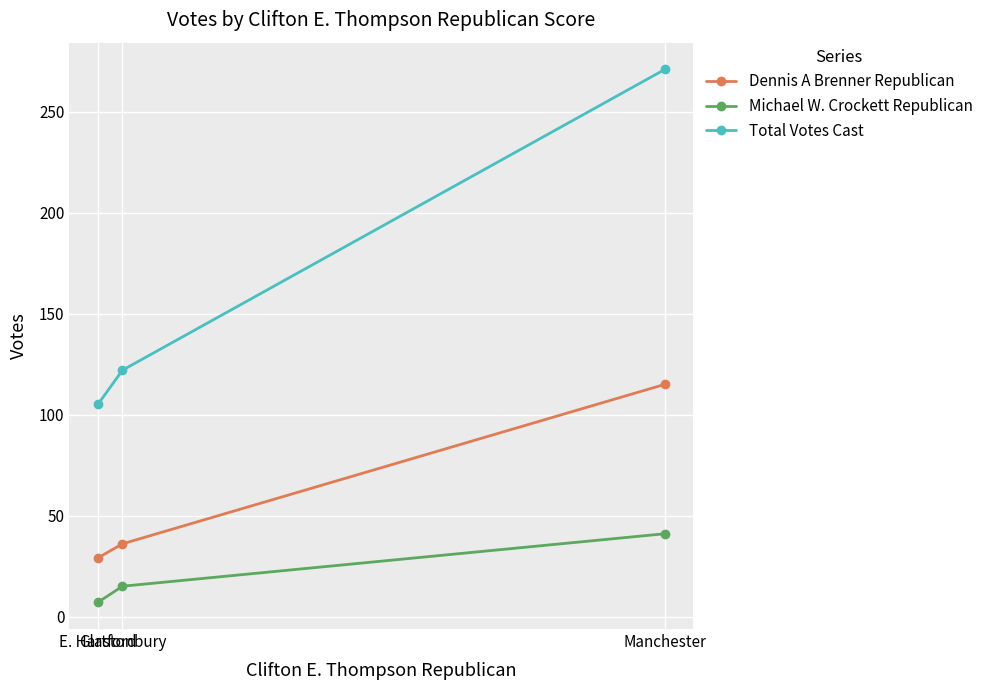

What is the sum of all Total Votes Cast values?

498